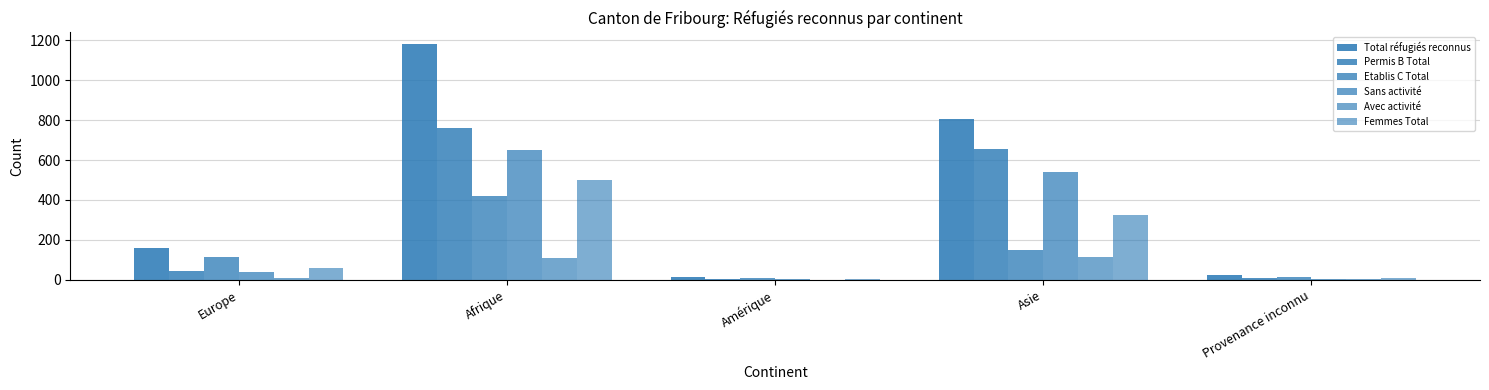

Are the bars horizontal?

No